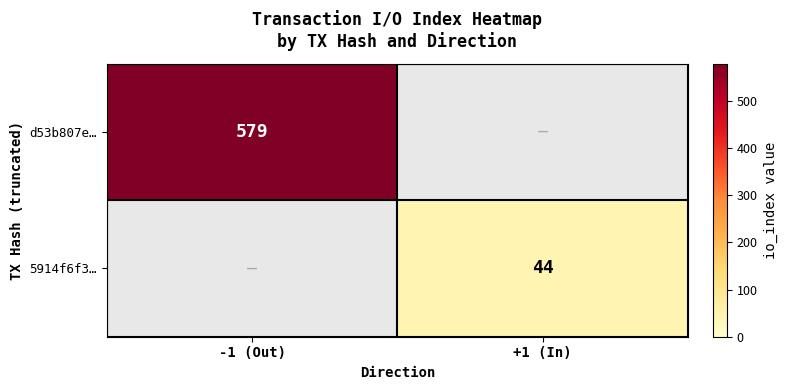

The d53b807e… series shows 986 at -1 (Out). True or false?

False